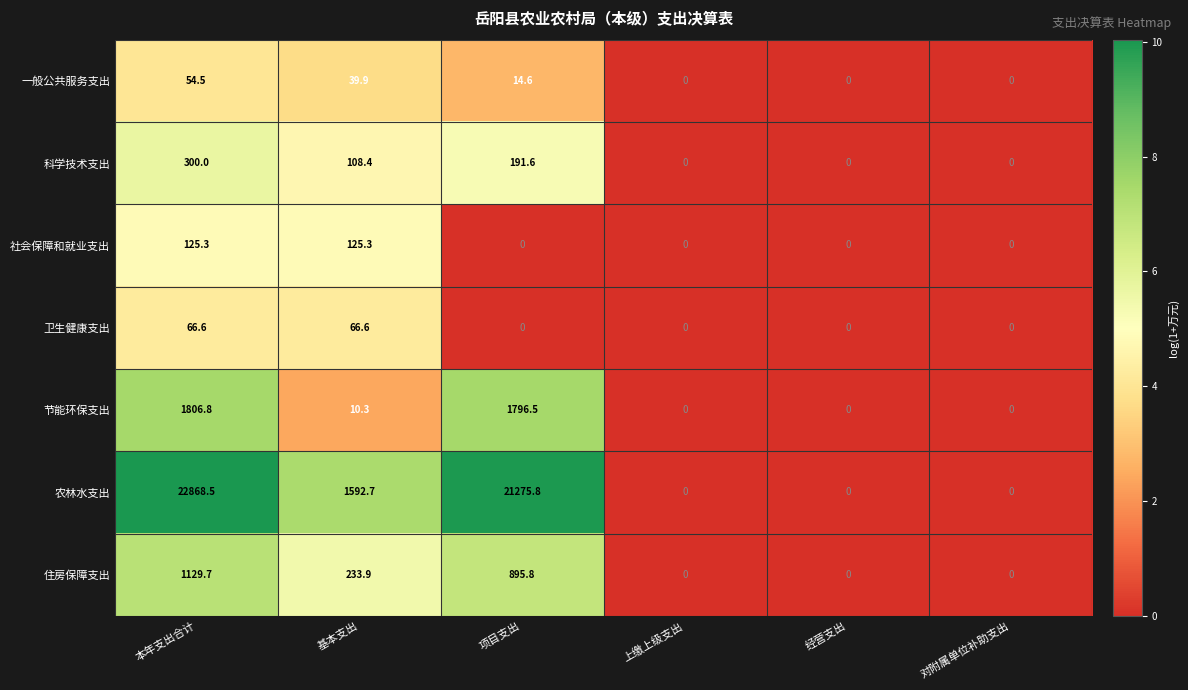

What is the maximum value for 节能环保支出?

1806.8